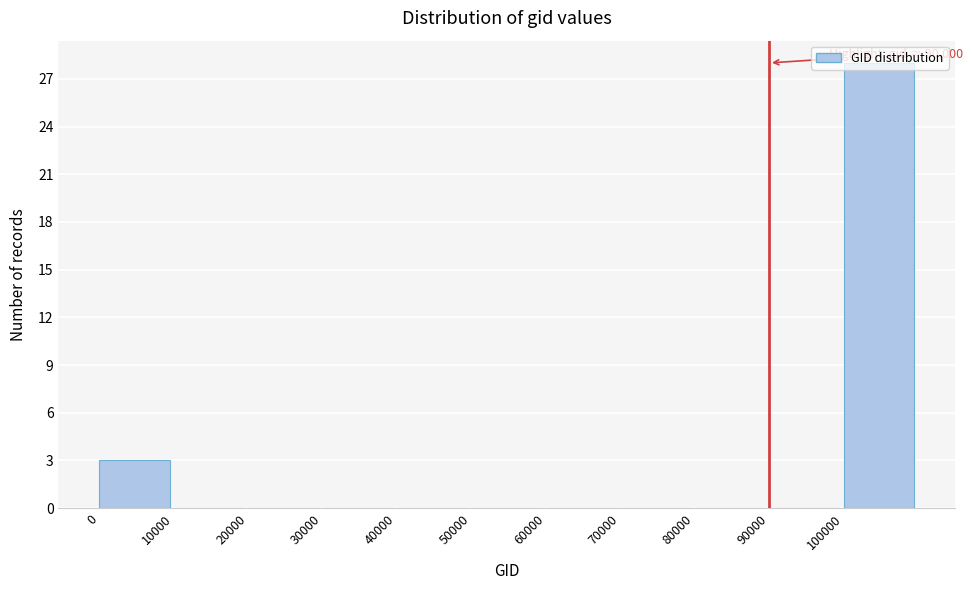

Over which range of the x-axis is the bar tallest?

100000 to 110000